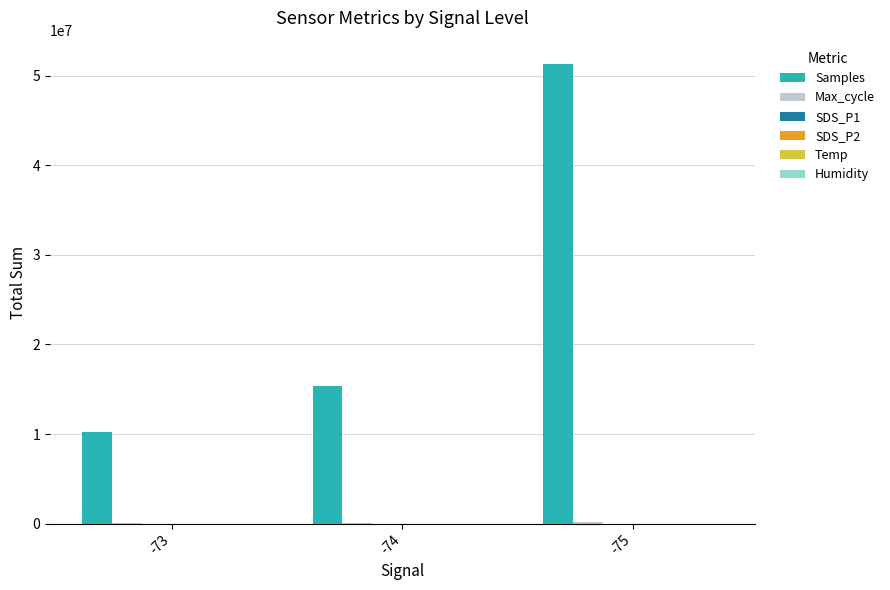

Which series has the largest total across all categories?

Samples